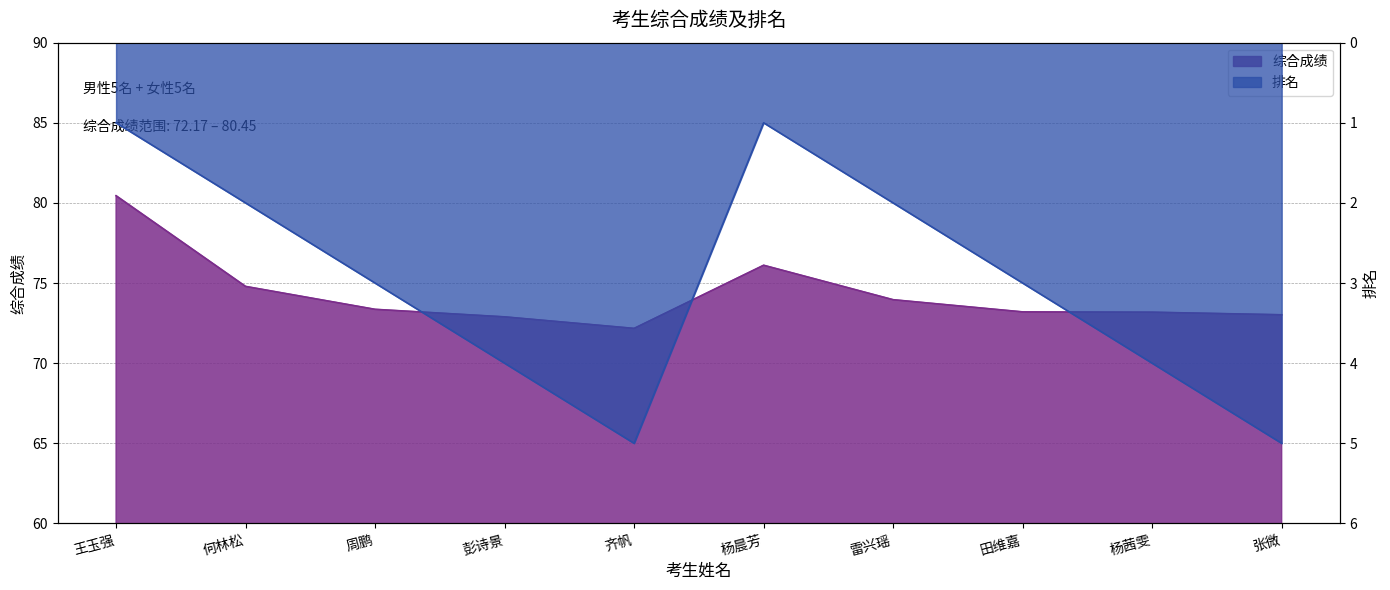

True or false: 综合成绩 has a value of 74.0 at 雷兴瑶.

True